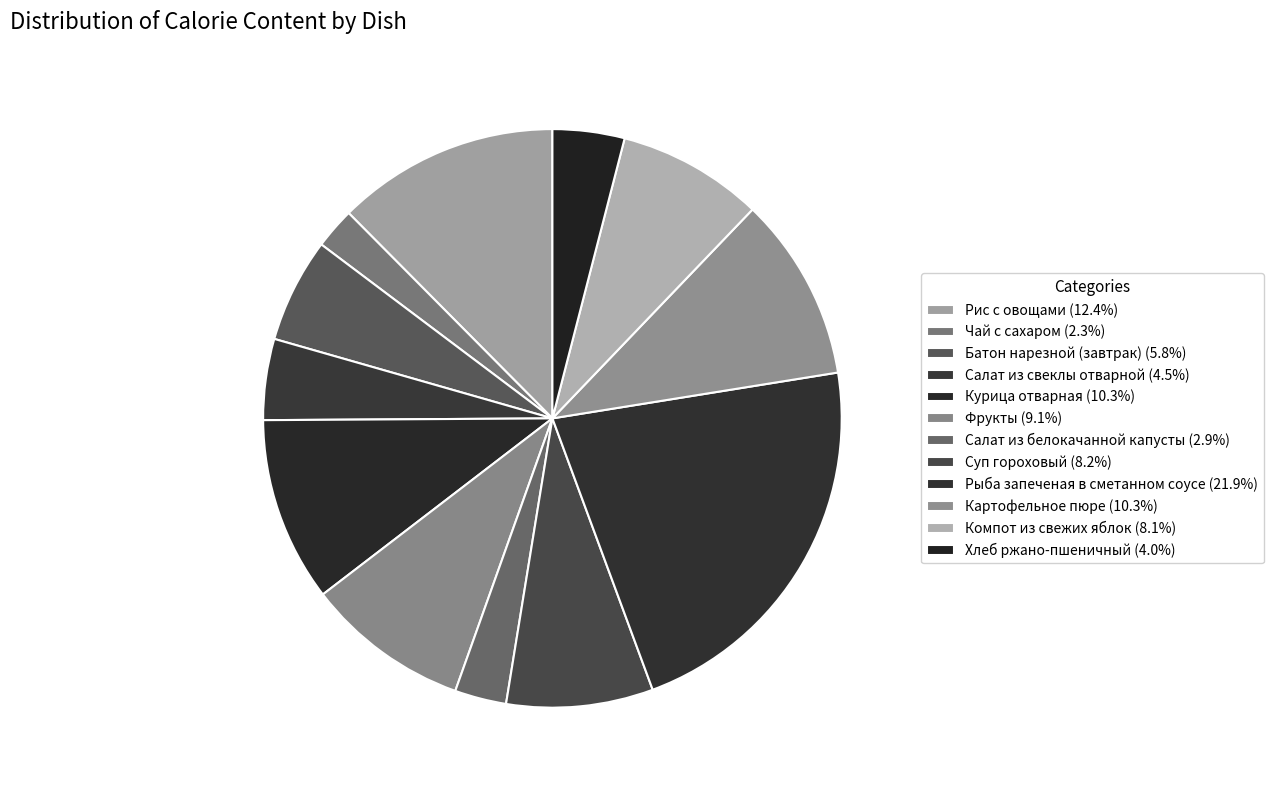

Is there any slice that represents more than half of the pie?

No